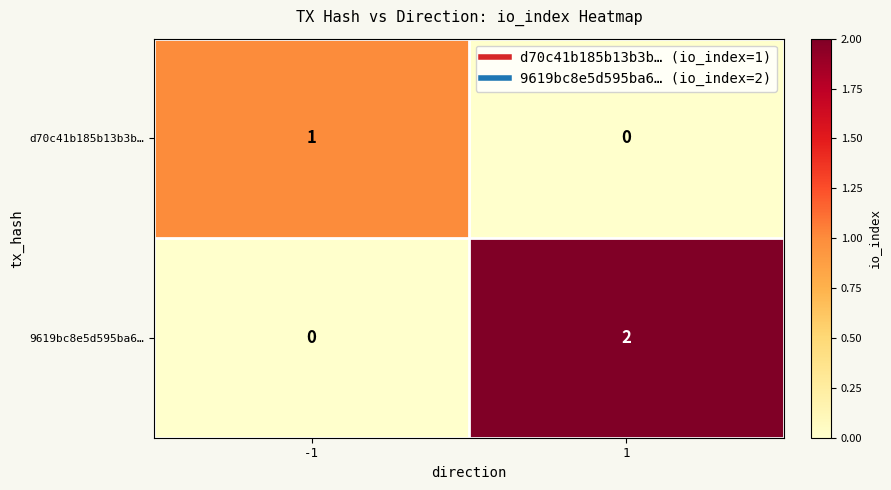

Reading left to right, what are all the values shown in this chart?

d70c41b185b13b3b…: -1=1	1=0
9619bc8e5d595ba6…: -1=0	1=2